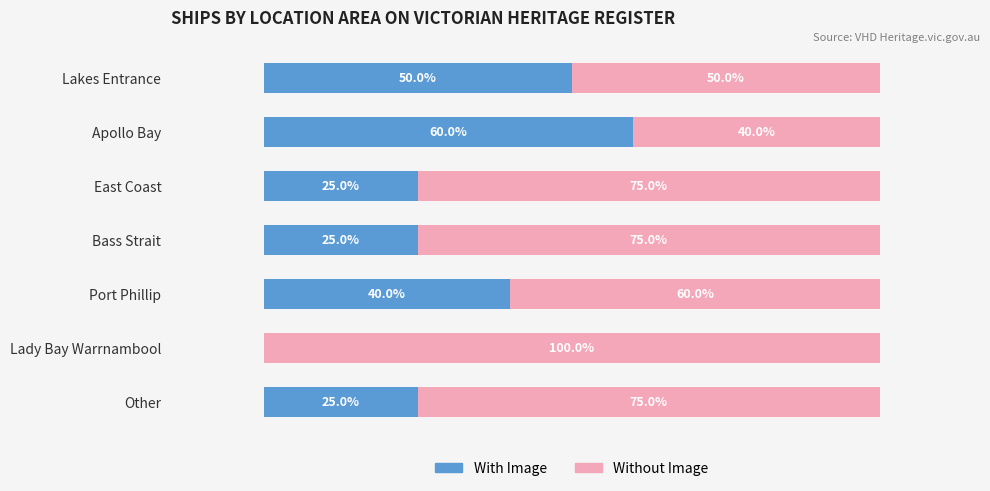

What are all the series names shown in the legend?

With Image, Without Image